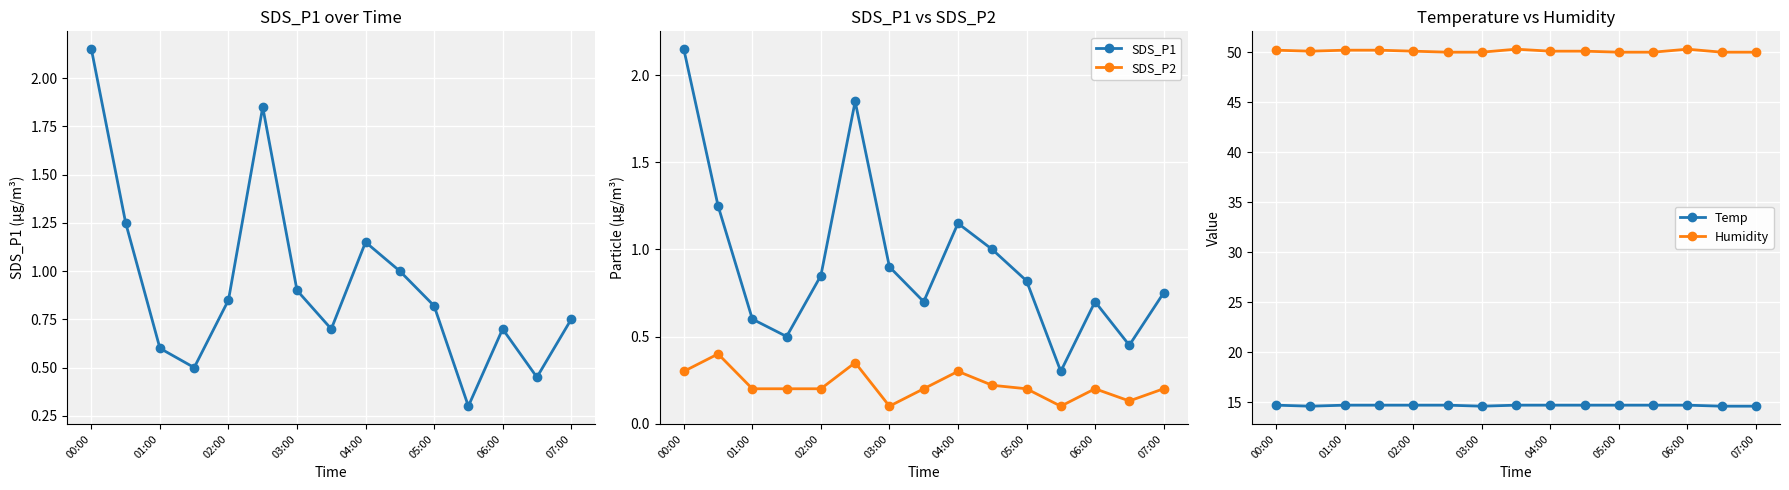

True or false: Humidity and Temp cross at least once.

False